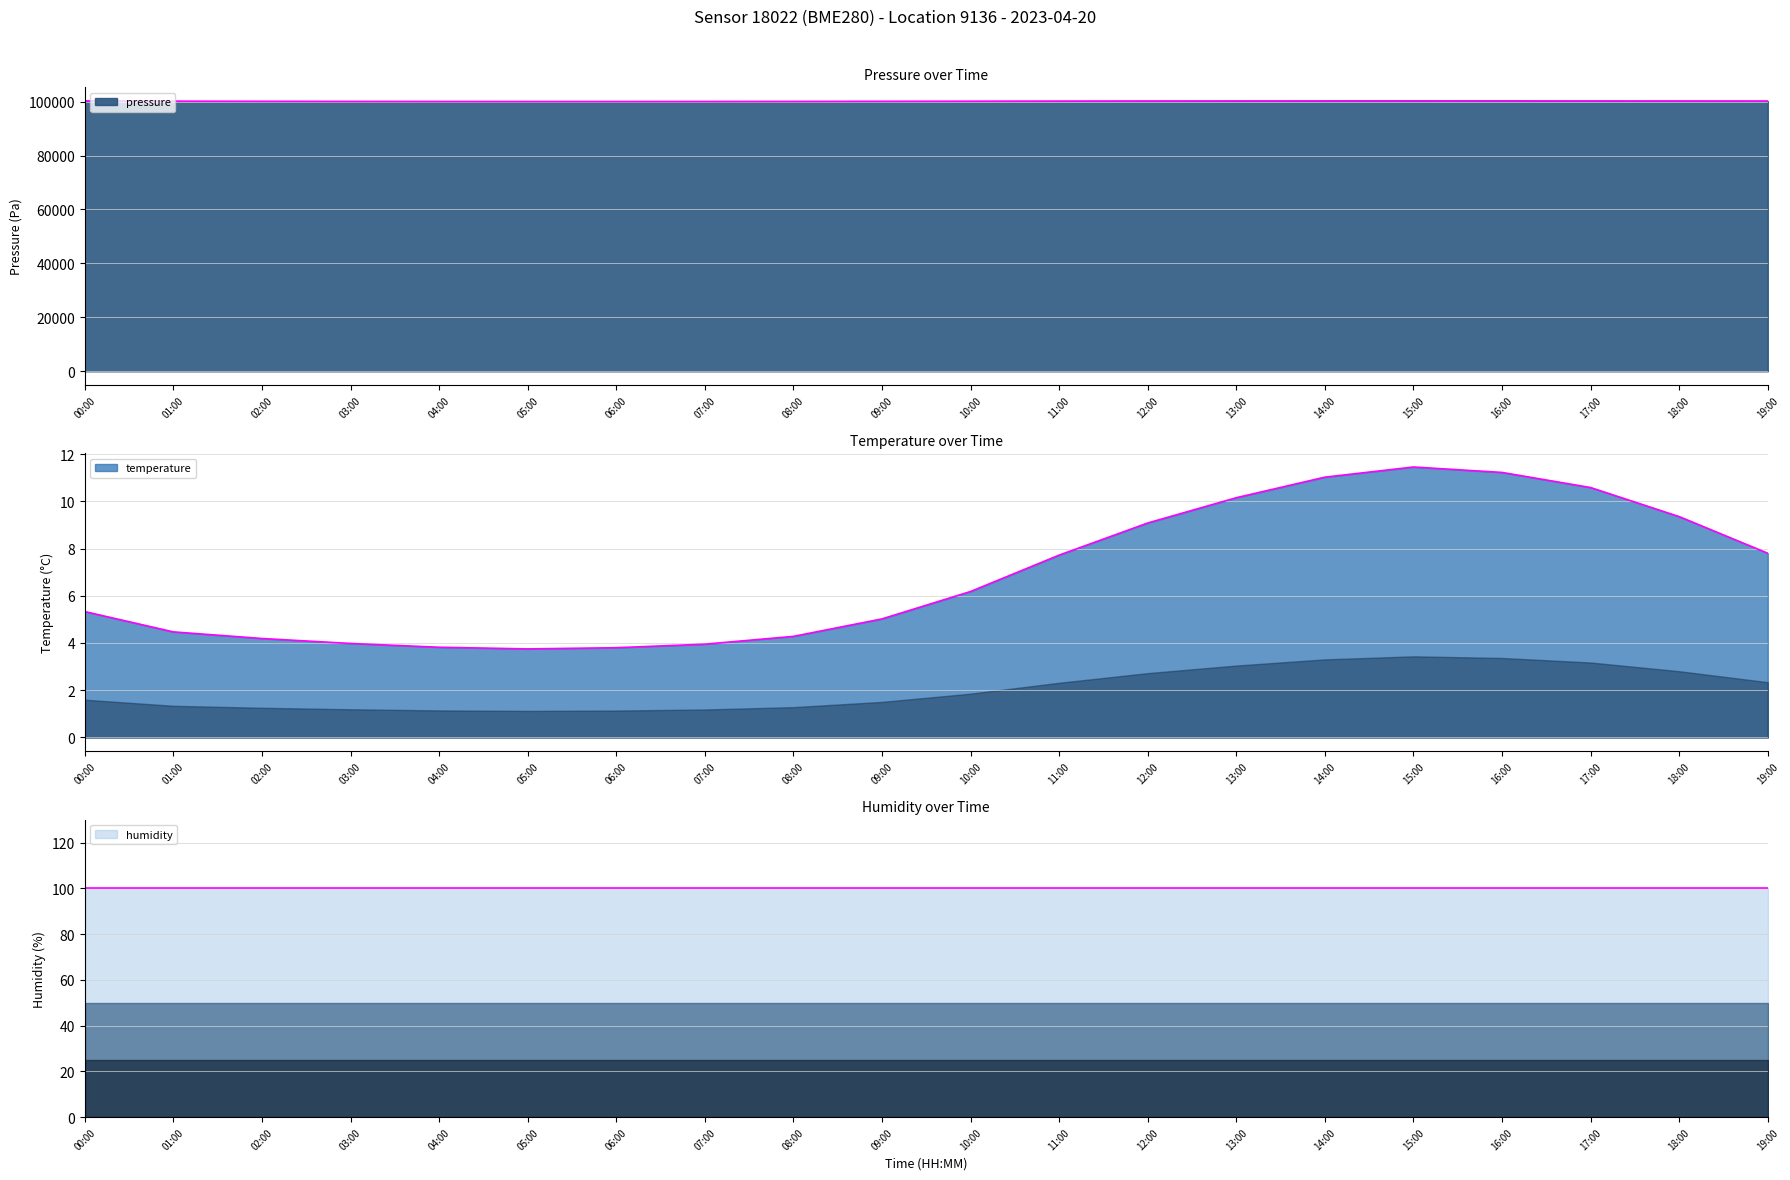

Between 13:00 and 16:00, which is larger?

16:00